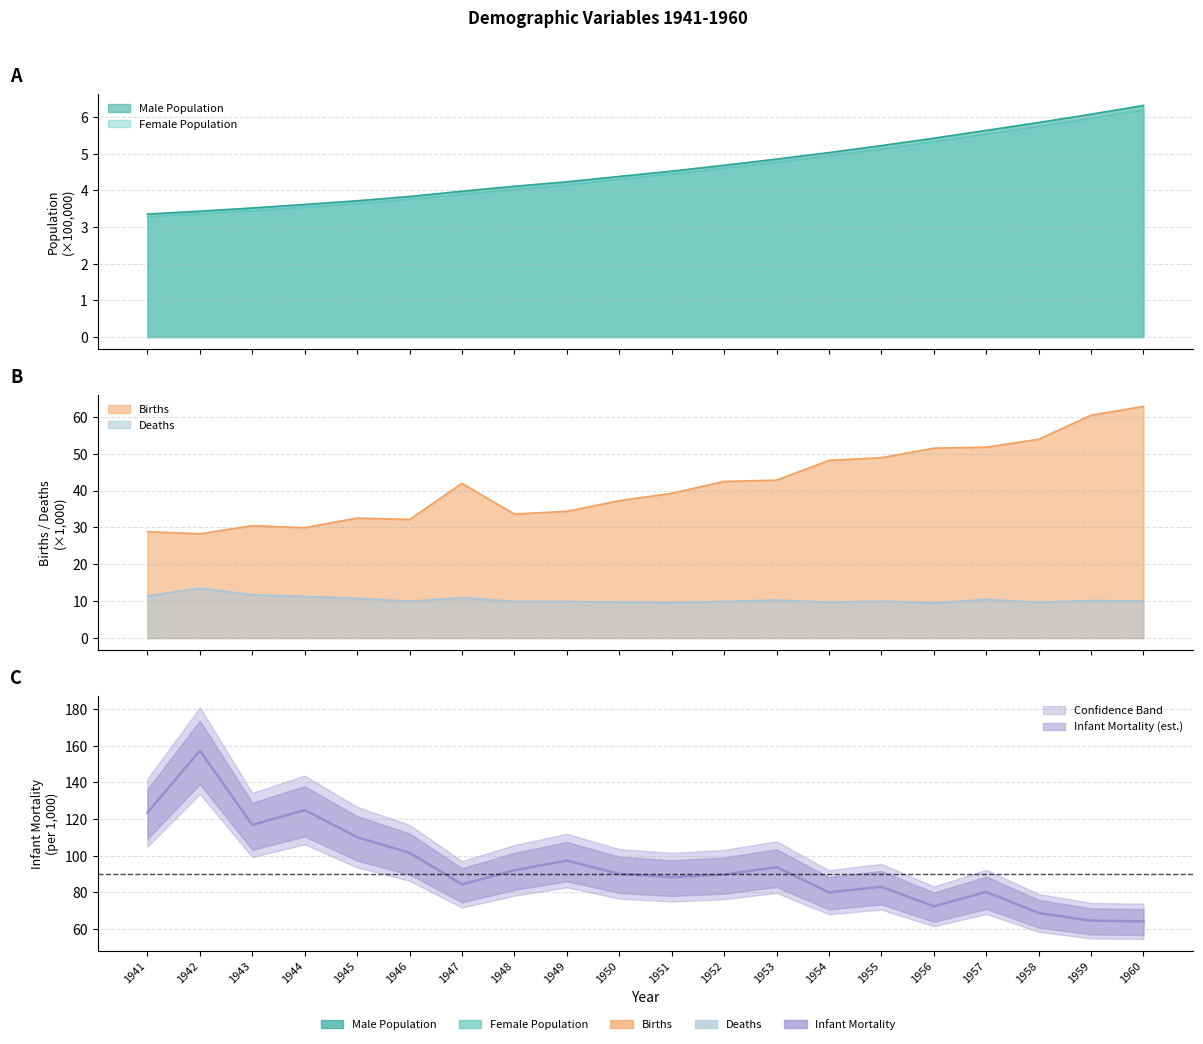

What are all the series names shown in the legend?

Male Population, Female Population, Births, Deaths, Infant Mortality